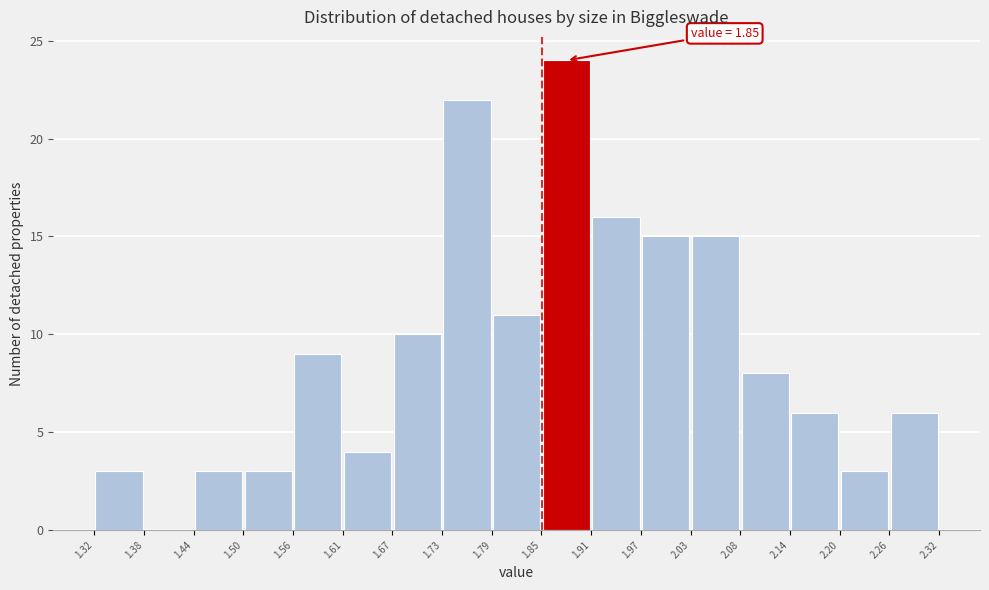

Which range on the x-axis has the tallest bar?

1.85 to 1.91